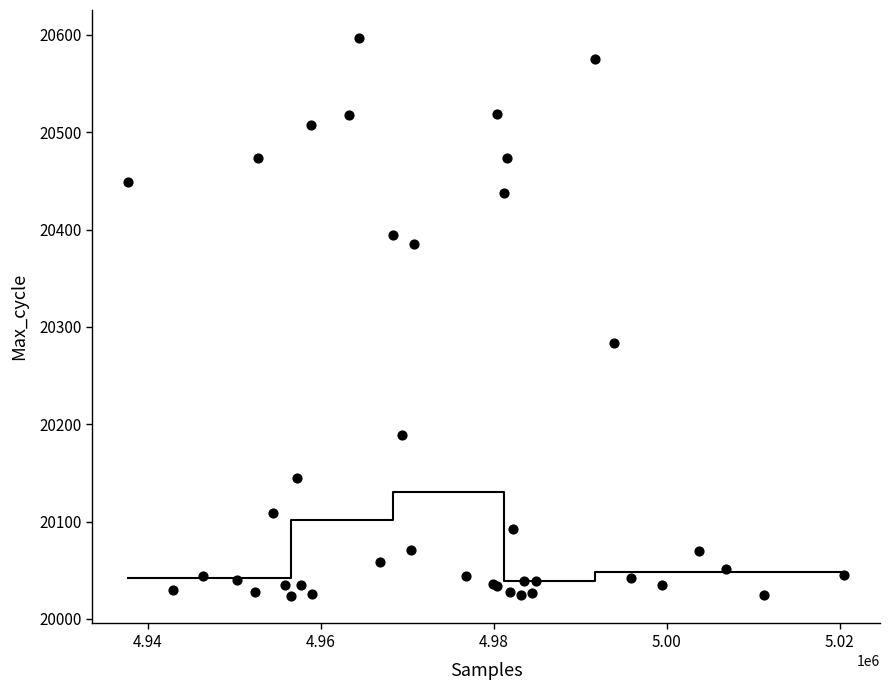

What Y value in the scatter plot is closest to 20310?

20284